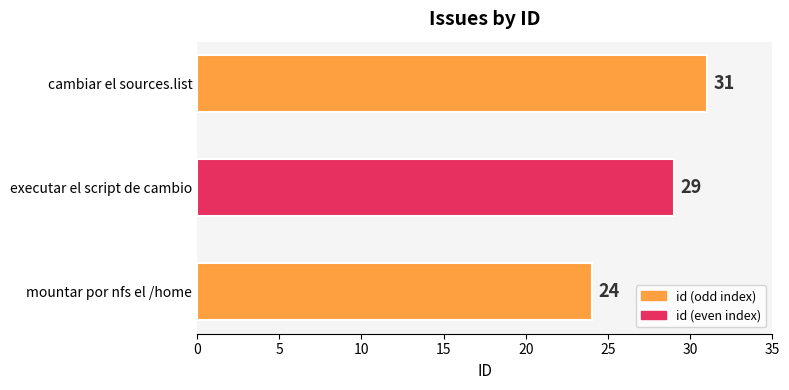

Does the chart contain any negative values?

No